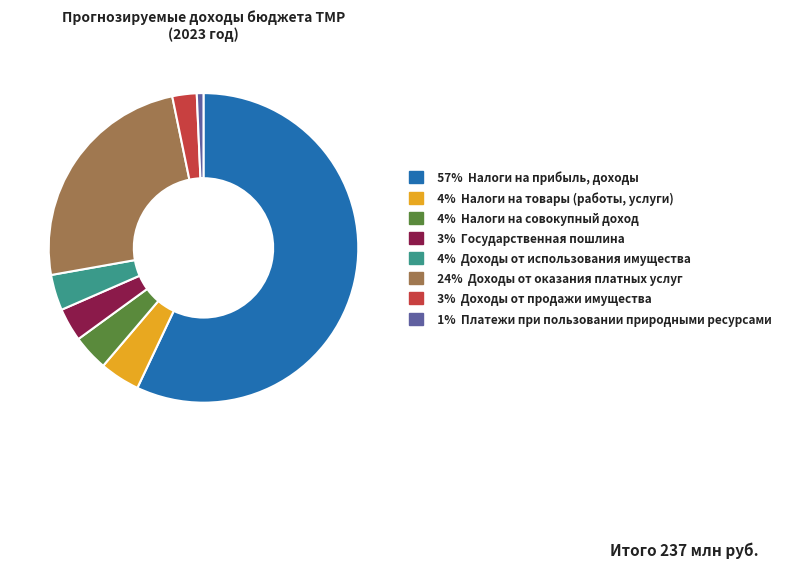

How many slices are in this pie chart?

8